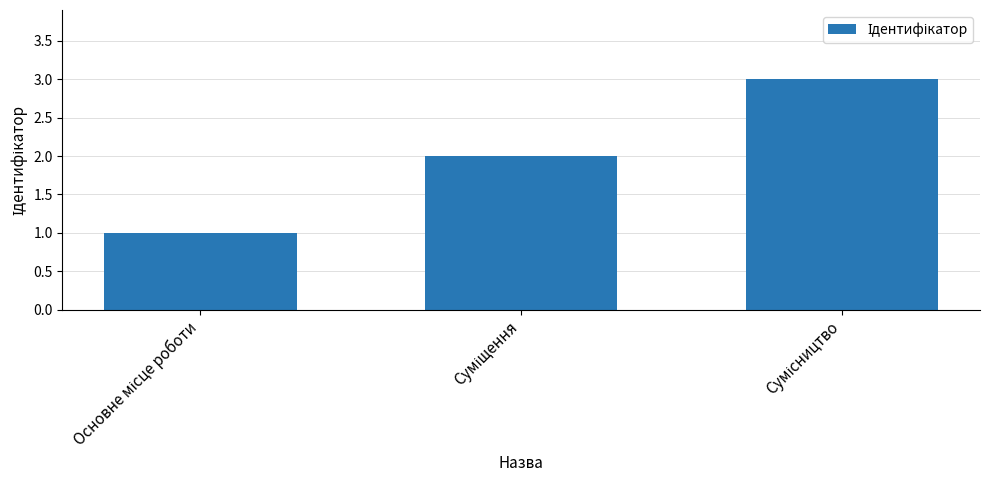

How many data points are less than 2?

1